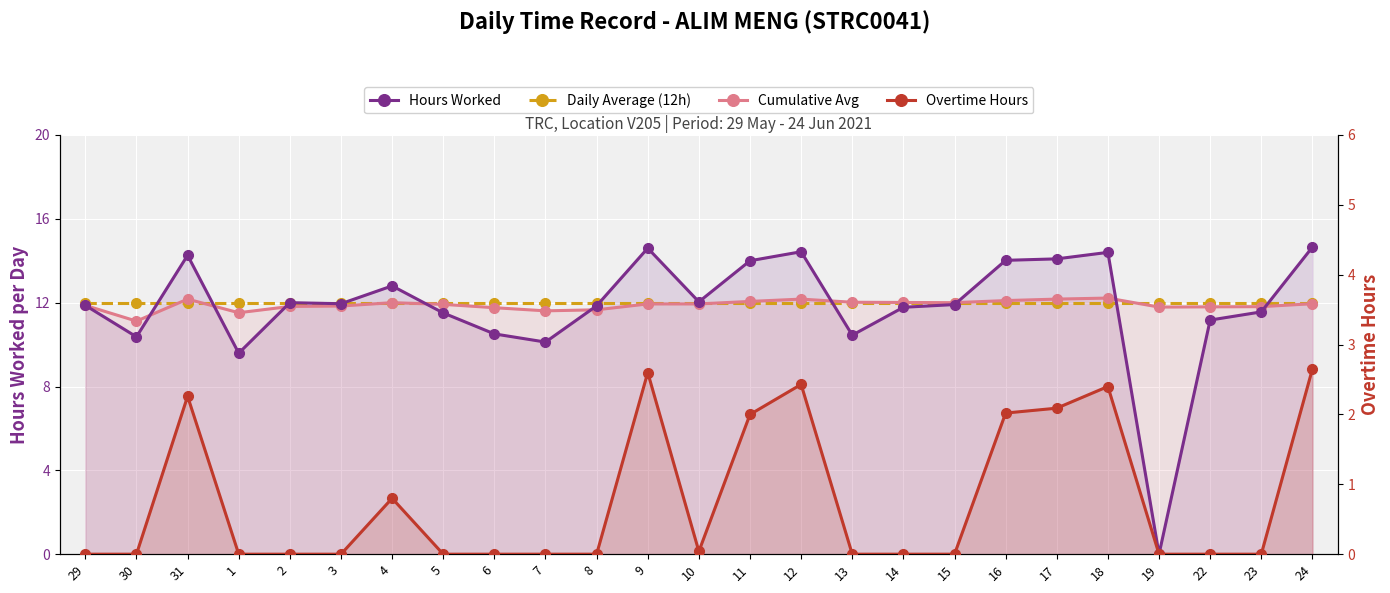

Which has a higher value, 2 or 17?

17